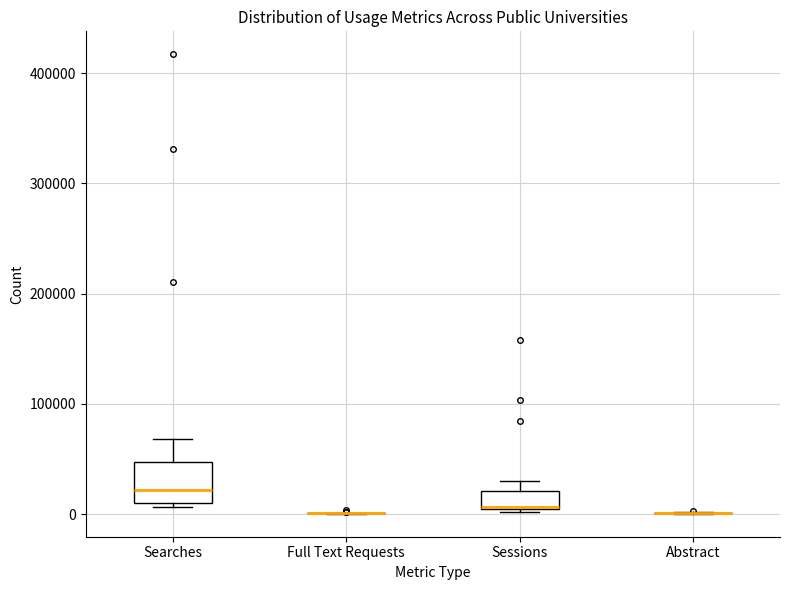

Reading left to right, read every box against the y-axis: the position of its median line, the range the box covers, and the ends of its whiskers. The values are not printed on the chart, so give them approximately, as read against the axis.

Searches: median 20000, box 10000 to 50000, whiskers 10000 (just below the box's lower edge) to 70000
Full Text Requests: box collapsed to a line at 0, whiskers 0 to 0
Sessions: median 10000, box 0 to 20000, whiskers 0 to 30000
Abstract: box collapsed to a line at 0, whiskers 0 to 0